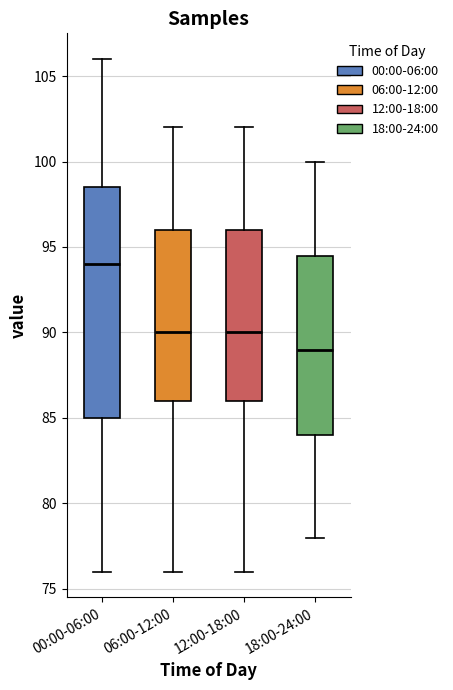

Reading left to right, transcribe this box plot: for each box, give where its median line is, the range the box spans, and where its two whiskers end, as read against the y-axis. The values are not printed on the chart, so give them approximately, as read against the axis.

00:00-06:00: median 94.0, box 85.0 to 98.5, whiskers 76.0 to 106.0
06:00-12:00: median 90.0, box 86.0 to 96.0, whiskers 76.0 to 102.0
12:00-18:00: median 90.0, box 86.0 to 96.0, whiskers 76.0 to 102.0
18:00-24:00: median 89.0, box 84.0 to 94.5, whiskers 78.0 to 100.0